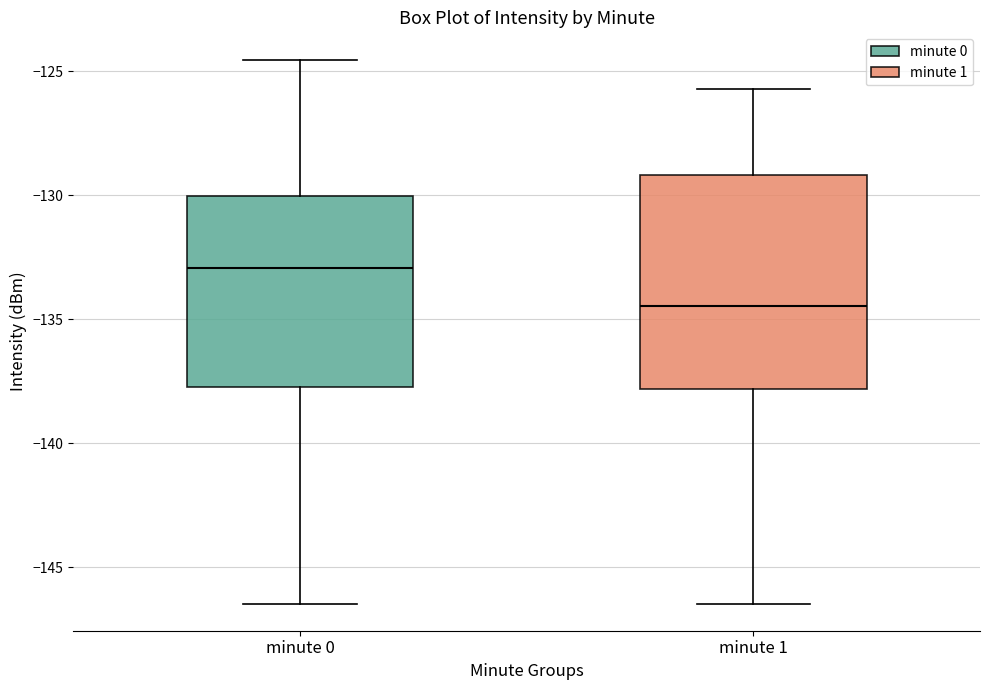

Where is the upper edge of the box for minute 1 on the y-axis? The values are not printed on the chart, so give them approximately, as read against the axis.

-129.0